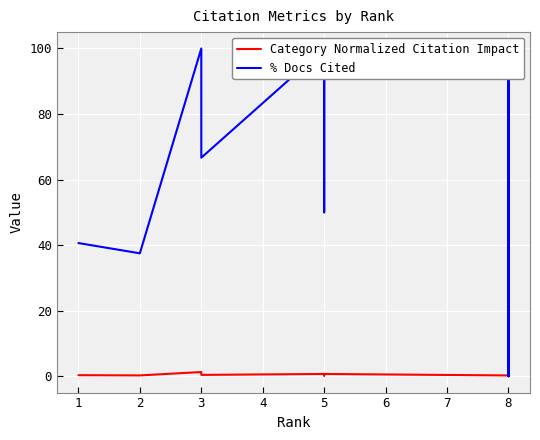

True or false: Category Normalized Citation Impact and % Docs Cited cross at least once.

False